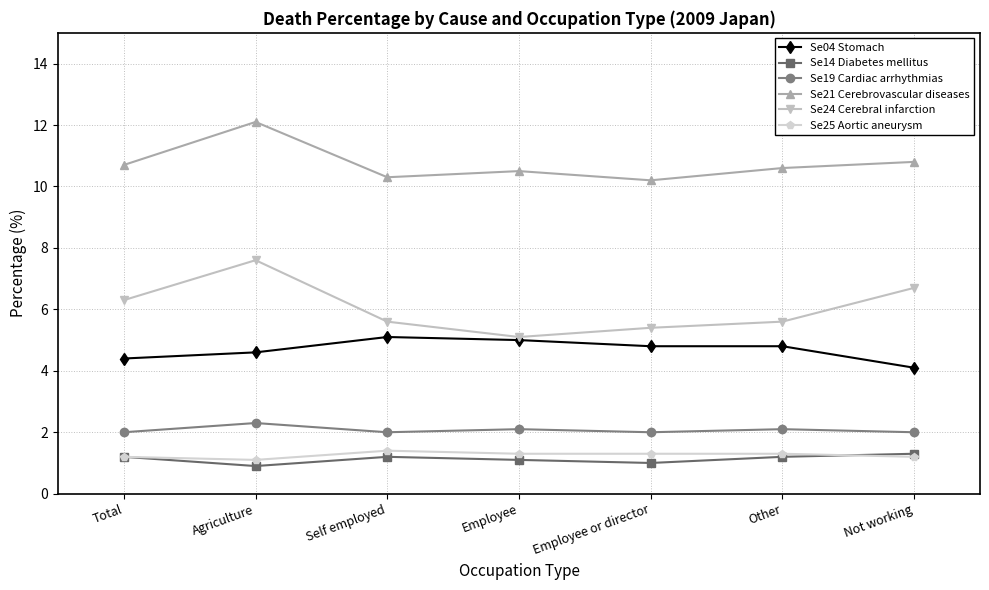

Is it true that Se21 Cerebrovascular diseases equals 10.7 at Total?

True